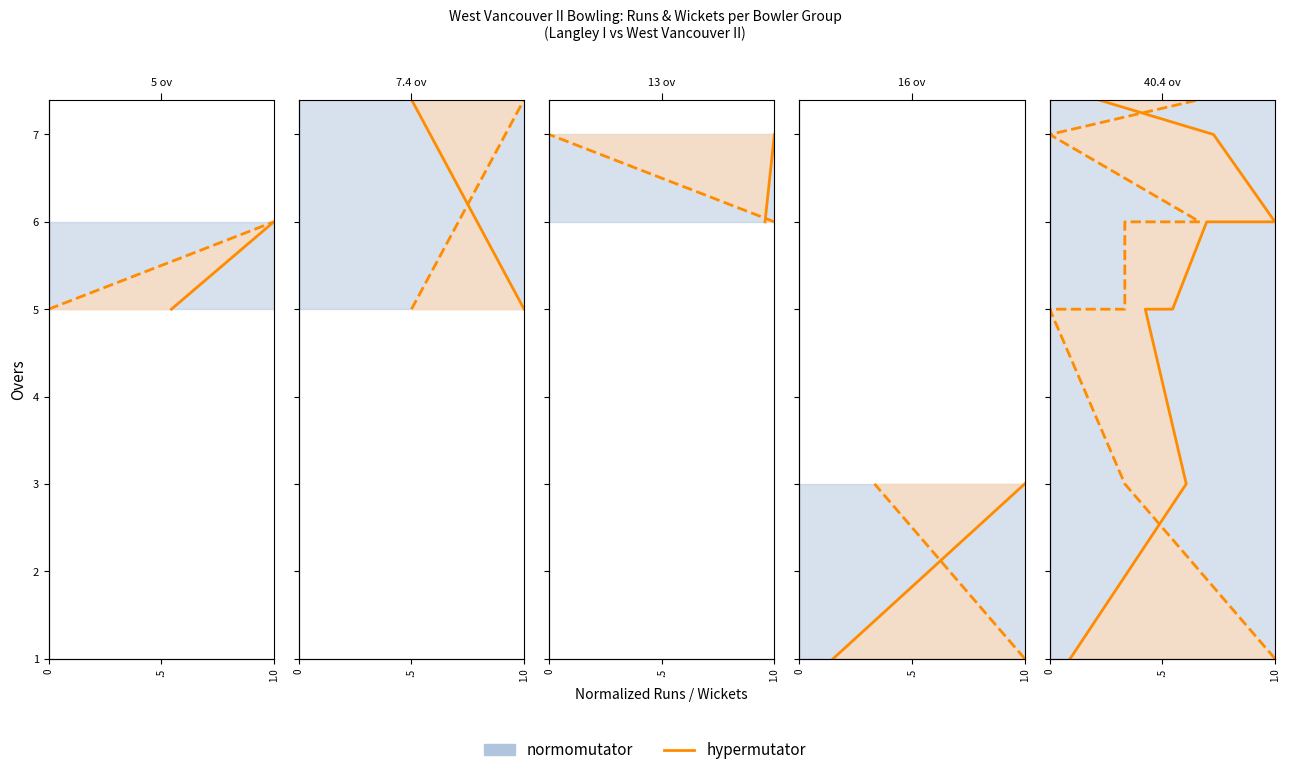

What is the difference between the normomutator values at 1.0 and .5?

2.0